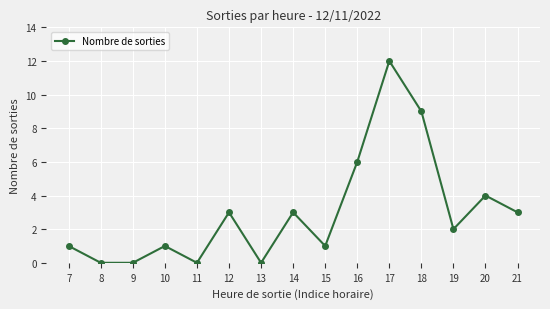

The value at 14 is 2. True or false?

False